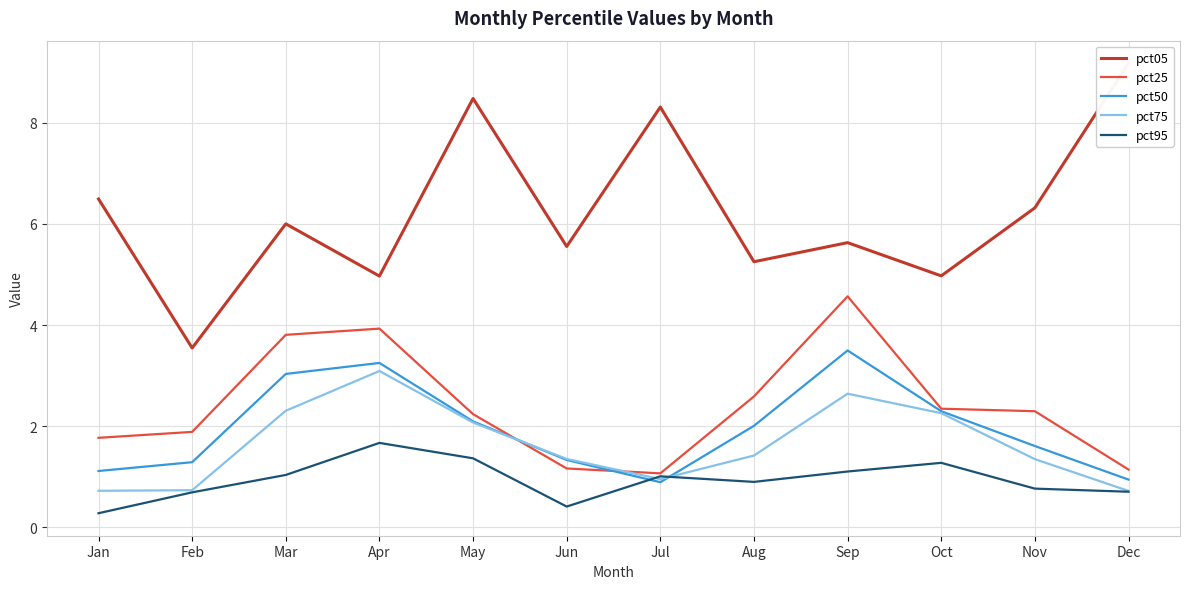

How many interior local peaks does the pct50 series have?

2